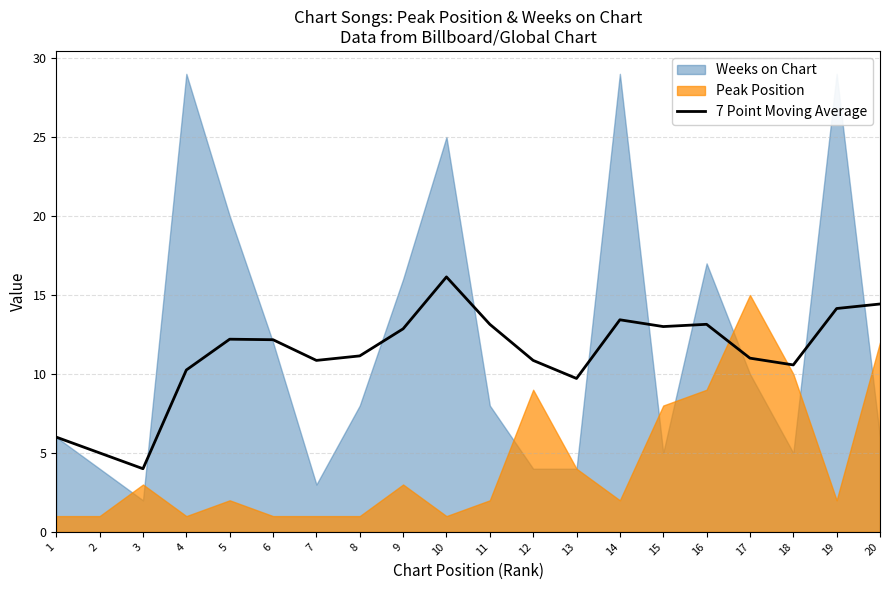

True or false: 7 Point Moving Average has a value of 18.2 at 6.

False